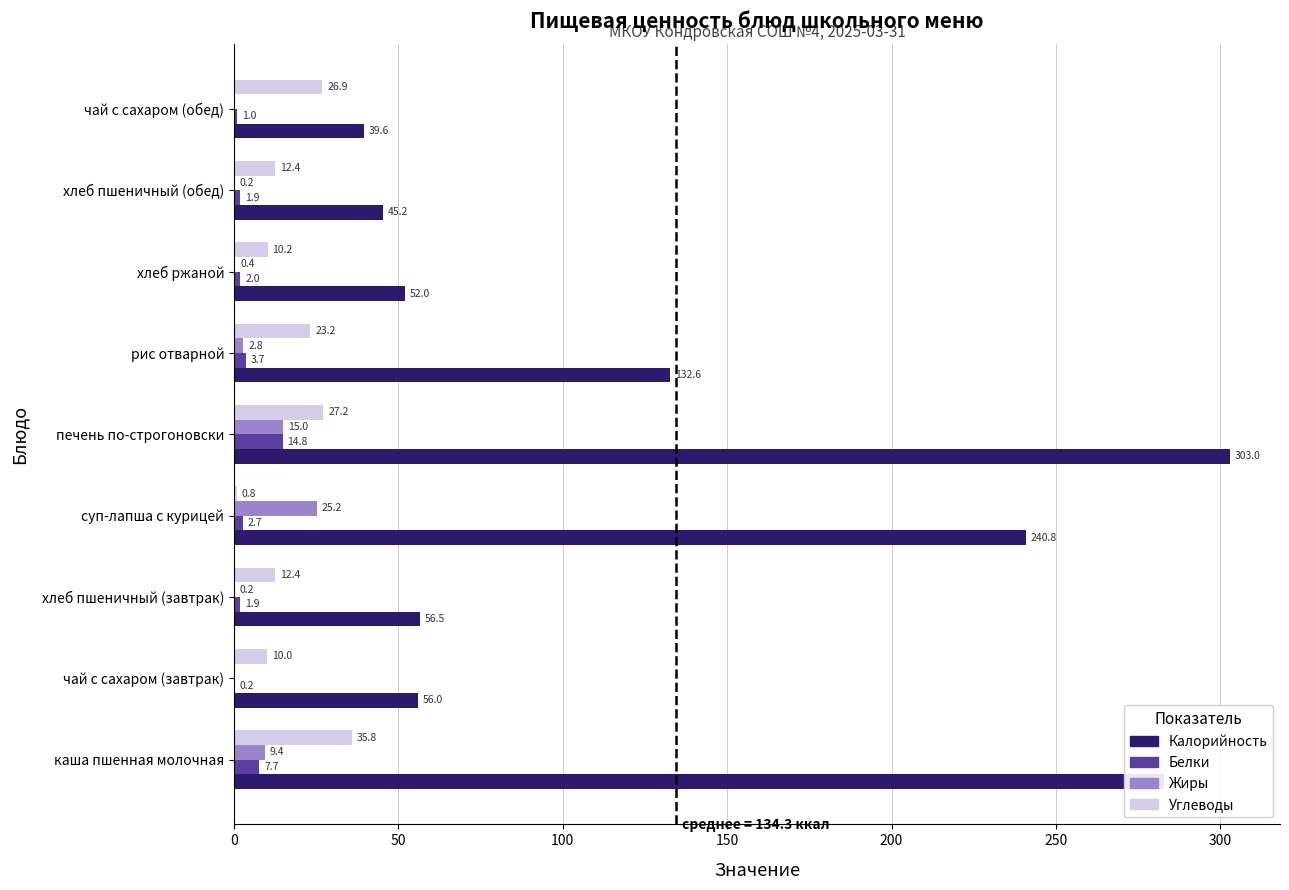

What are all the series names shown in the legend?

Калорийность, Белки, Жиры, Углеводы